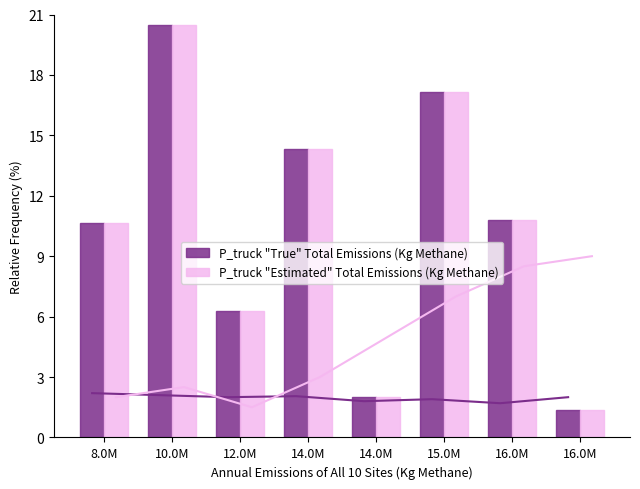

What is the total value across all series at 10.0M?

41.0